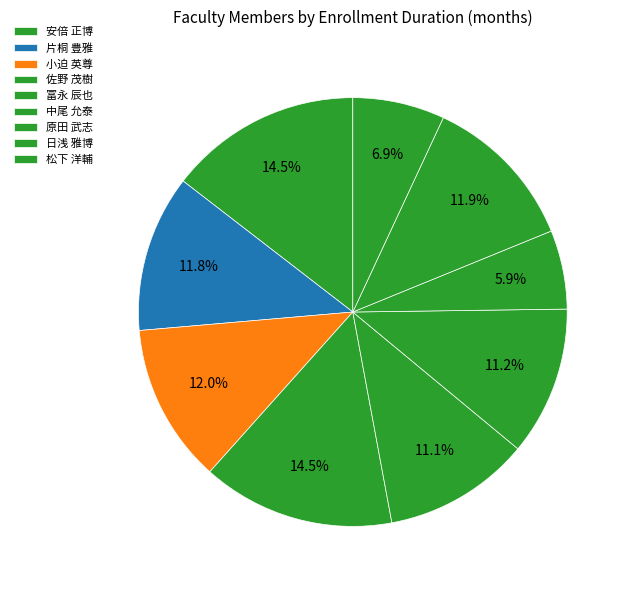

Which category has the biggest portion of the pie?

安倍 正博